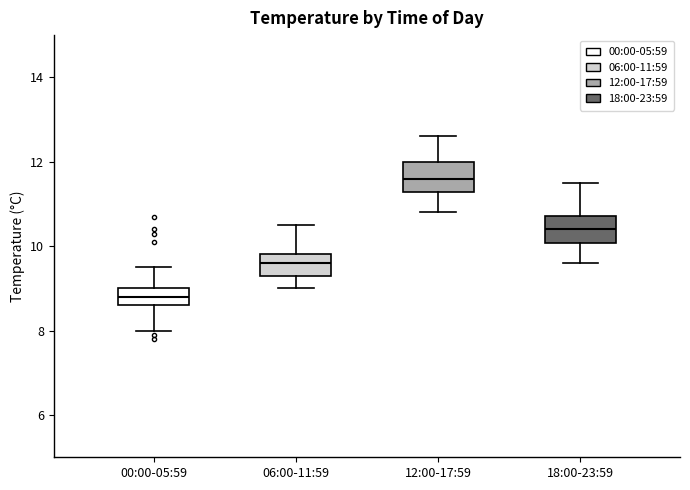

Which box has the lowest median line?

00:00-05:59